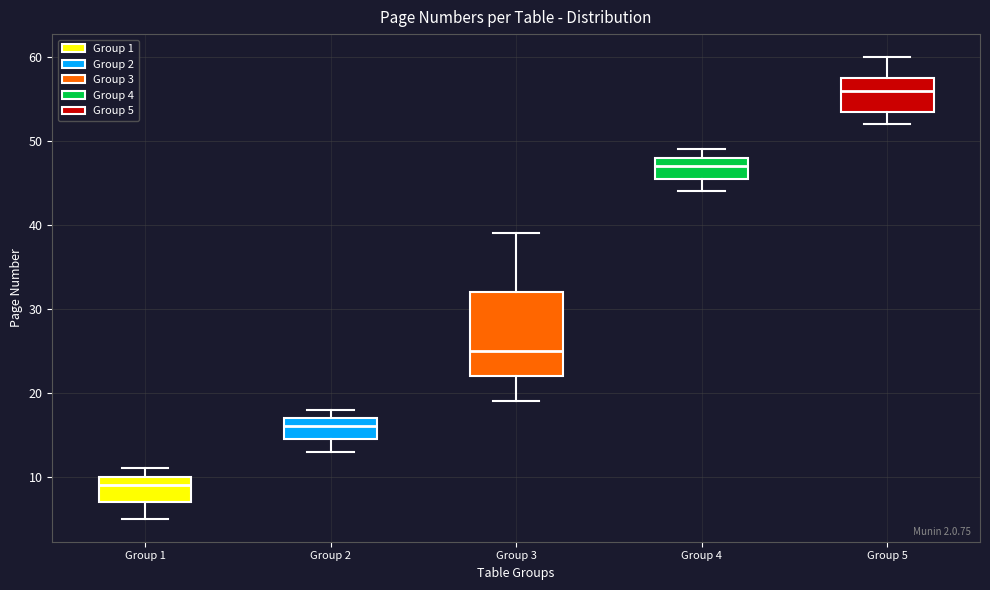

Reading left to right, read every box against the y-axis: the position of its median line, the range the box covers, and the ends of its whiskers. The values are not printed on the chart, so give them approximately, as read against the axis.

Group 1: median 9, box 7 to 10, whiskers 5 to 11
Group 2: median 16, box 15 to 17, whiskers 13 to 18
Group 3: median 25, box 22 to 32, whiskers 19 to 39
Group 4: median 47, box 46 to 48, whiskers 44 to 49
Group 5: median 56, box 54 to 58, whiskers 52 to 60